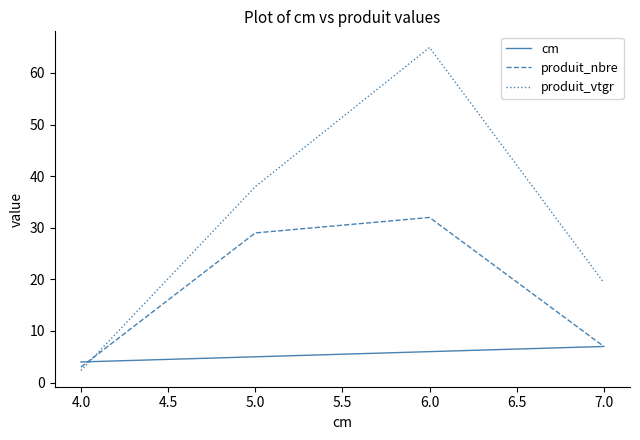

What are all the series names shown in the legend?

cm, produit_nbre, produit_vtgr